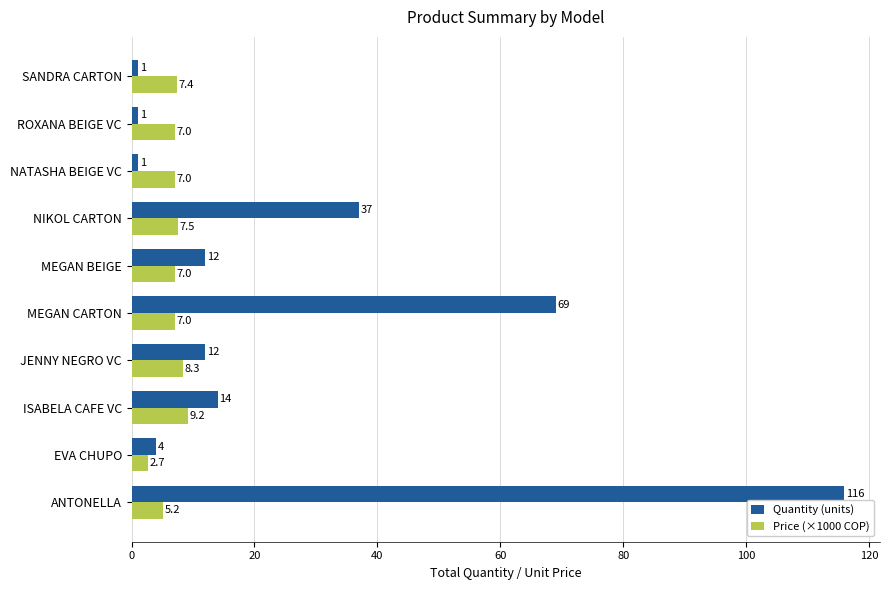

Which series has the largest total across all categories?

Quantity (units)